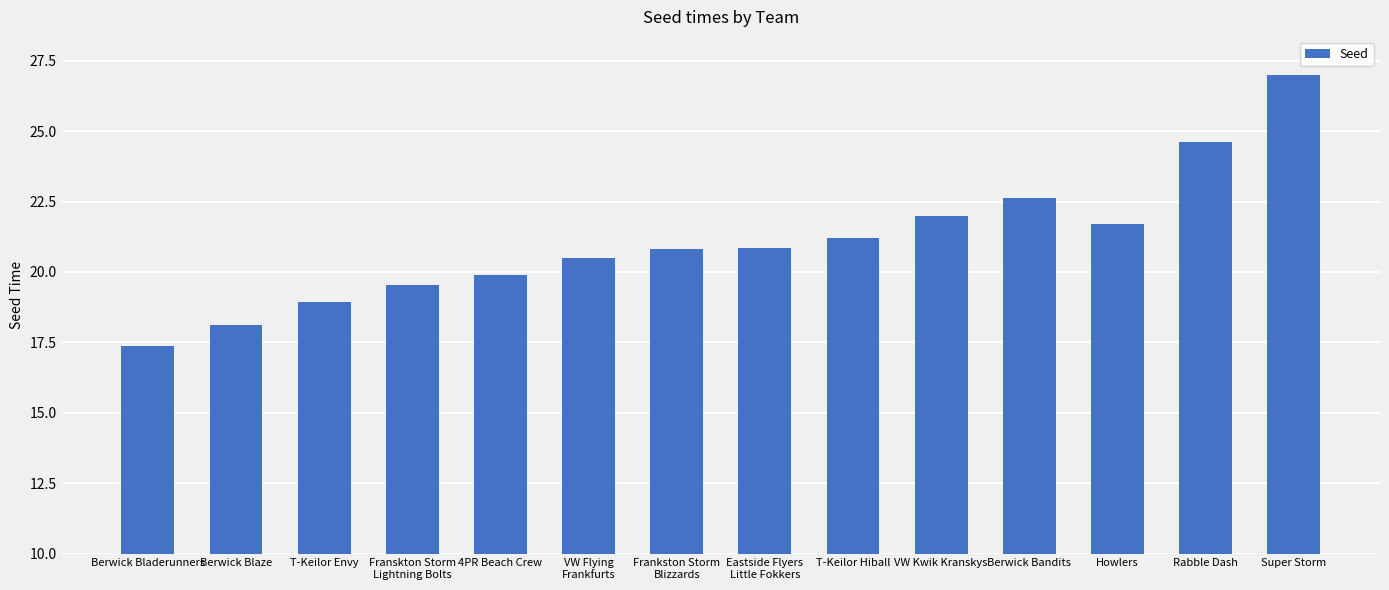

What is the sum of all values?

295.2